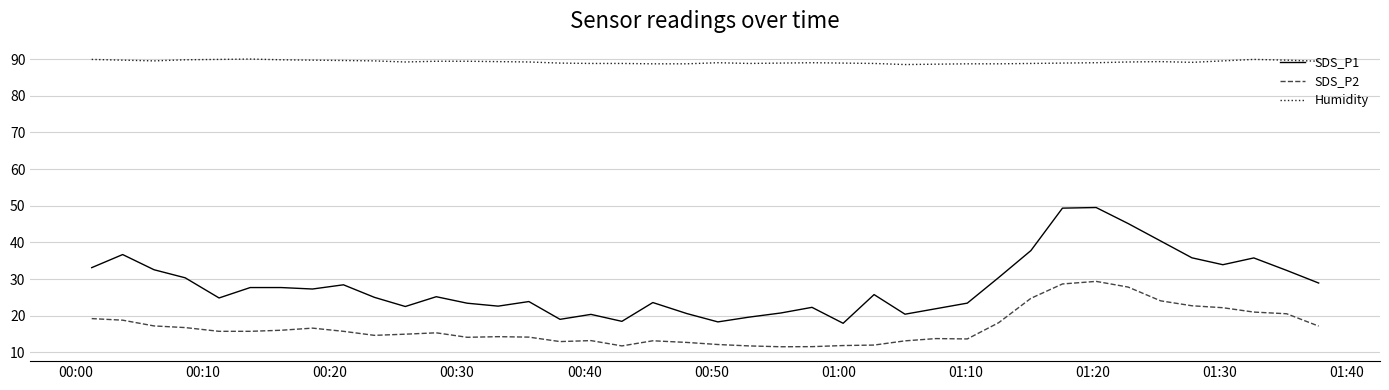

What is the average value of the SDS_P1 series?

28.1